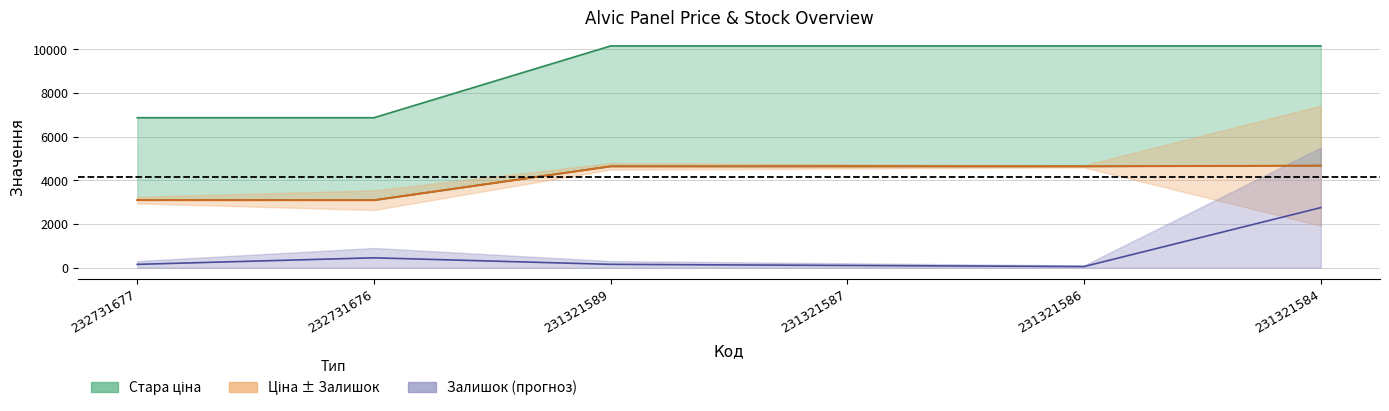

True or false: Ціна has more than 1 interior local peaks.

False